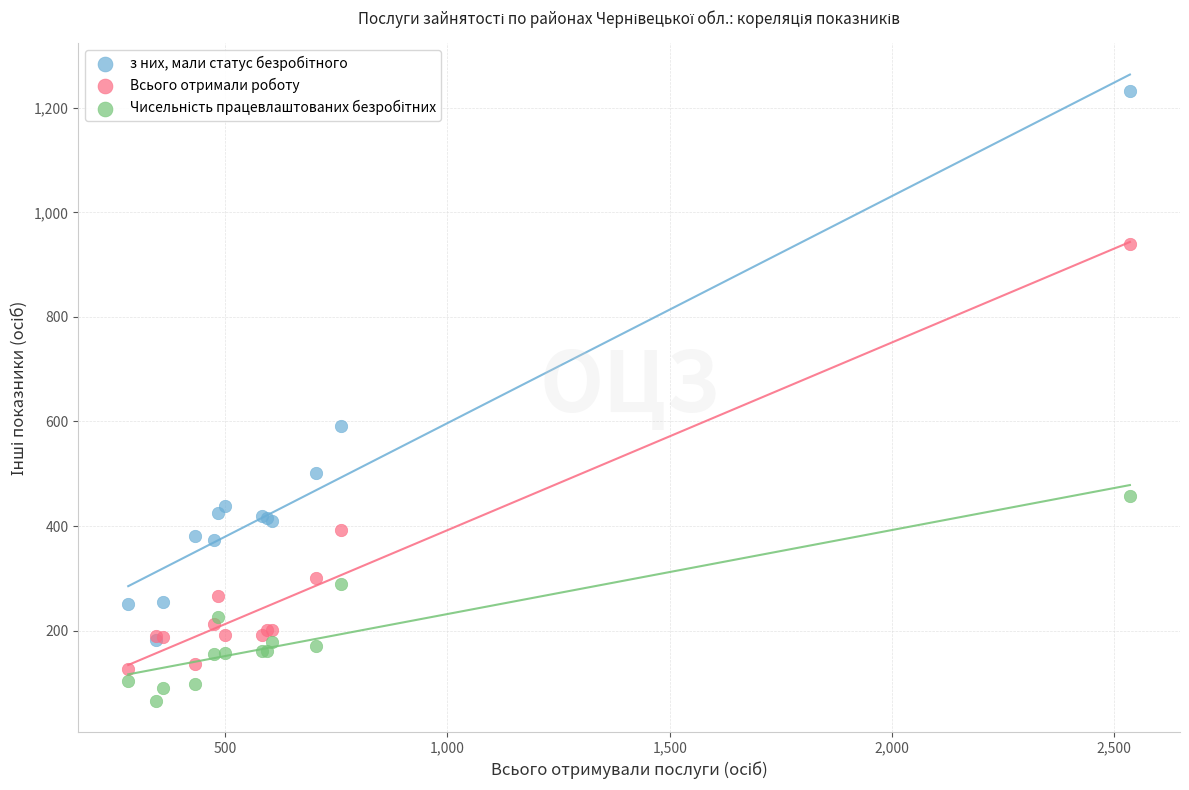

In the Всього отримали роботу series, what Y value is closest to 533?

392